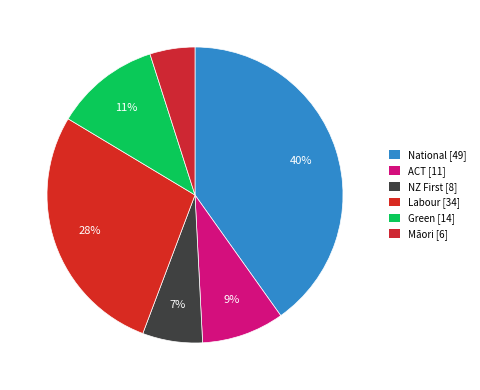

The Labour slice represents 28% of the pie. True or false?

True